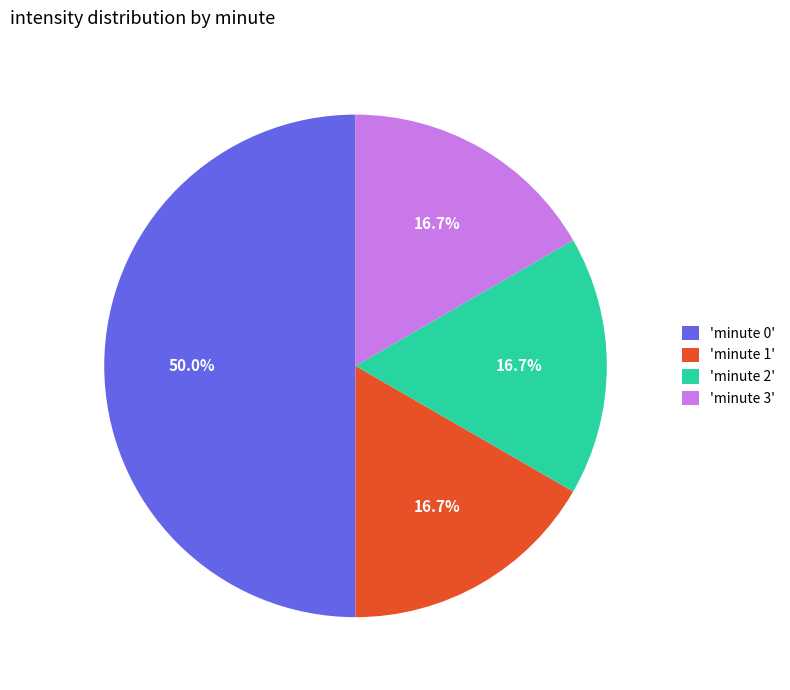

What portion of the pie excludes 'minute 0'?

50.0%